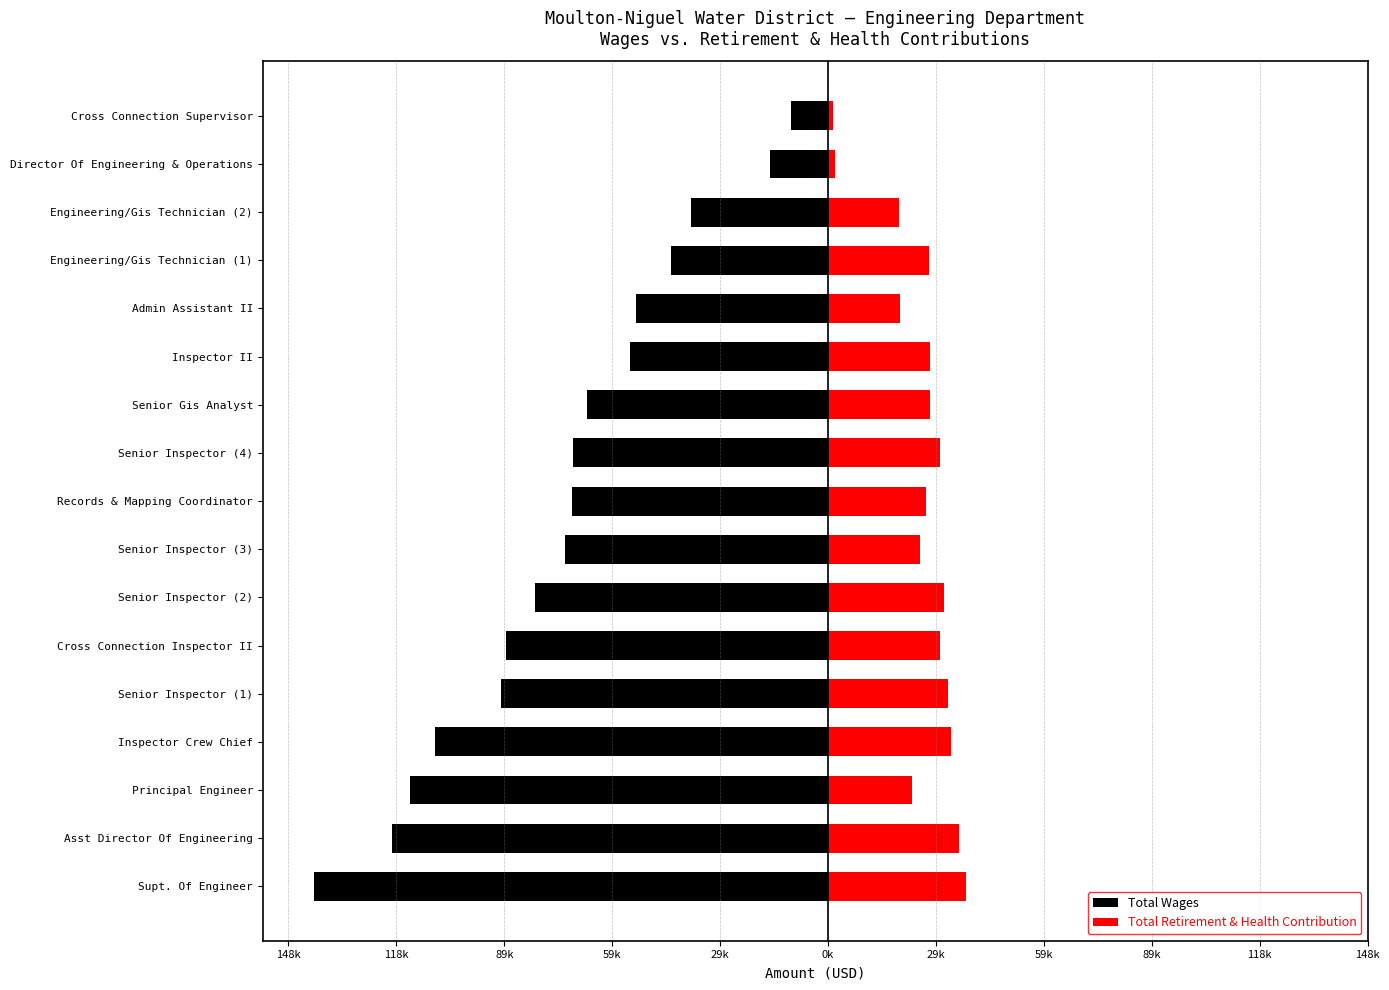

What is the difference between the maximum and minimum values in the Total Wages series?

131443